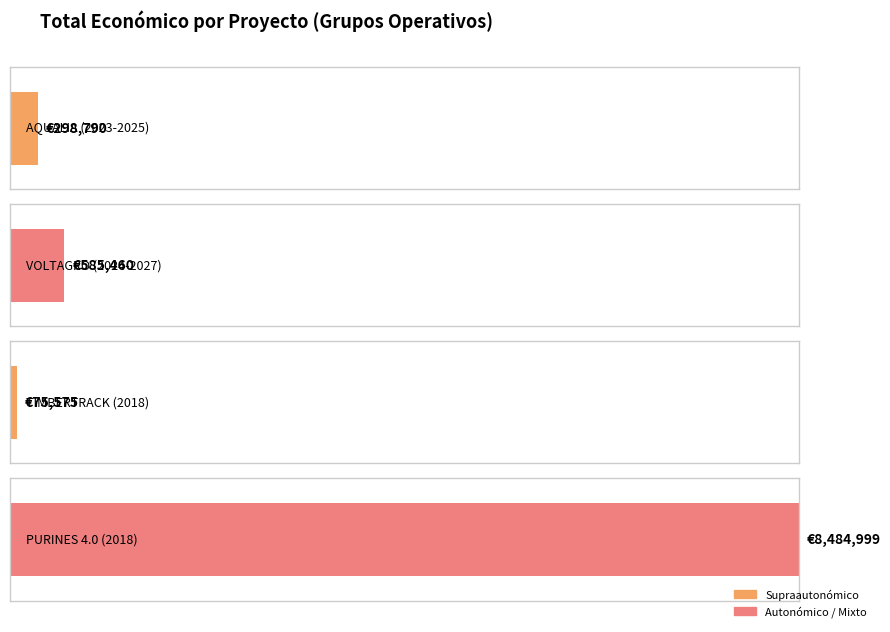

Rank the categories by value from lowest to highest.

2018, 2023, 2024, 2018